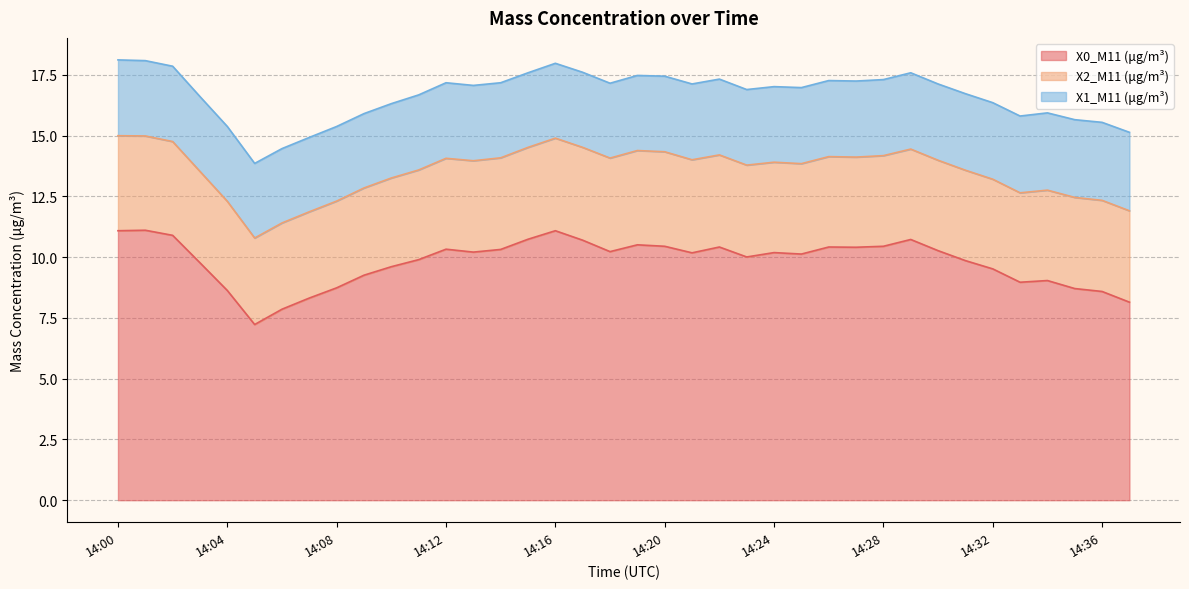

Between 14:30 and 14:13, which is larger?

14:30